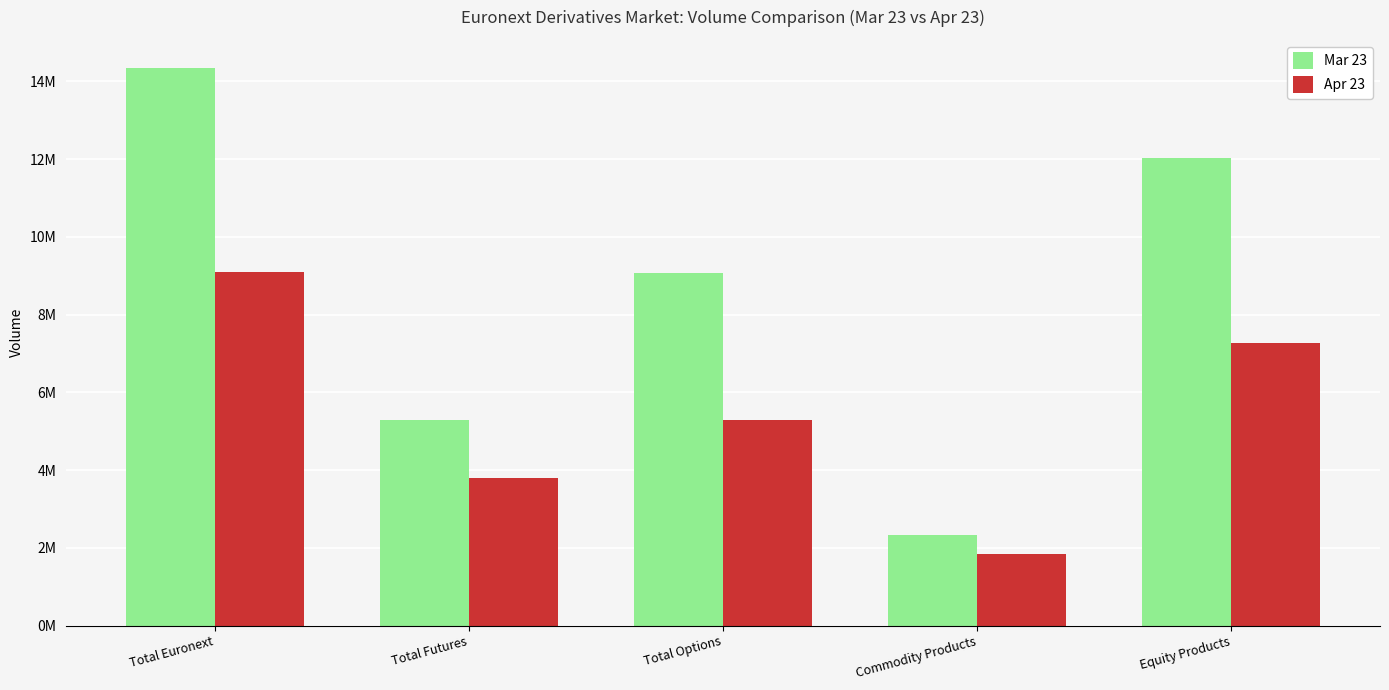

What is the difference between the highest and lowest values at Total Euronext?

5255934